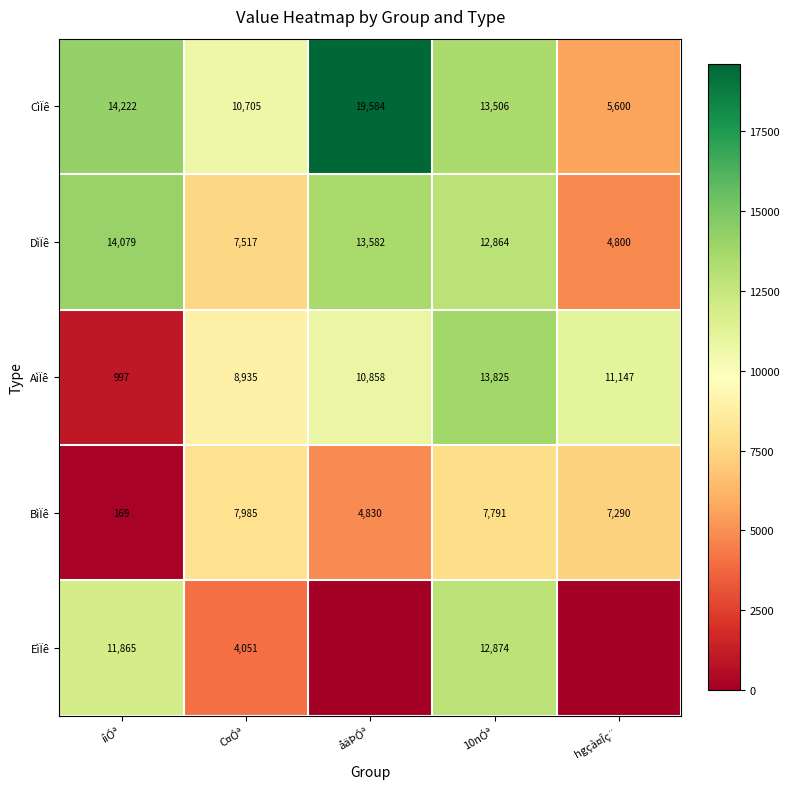

The value of BìÏê at C¤Óª is 14157. True or false?

False